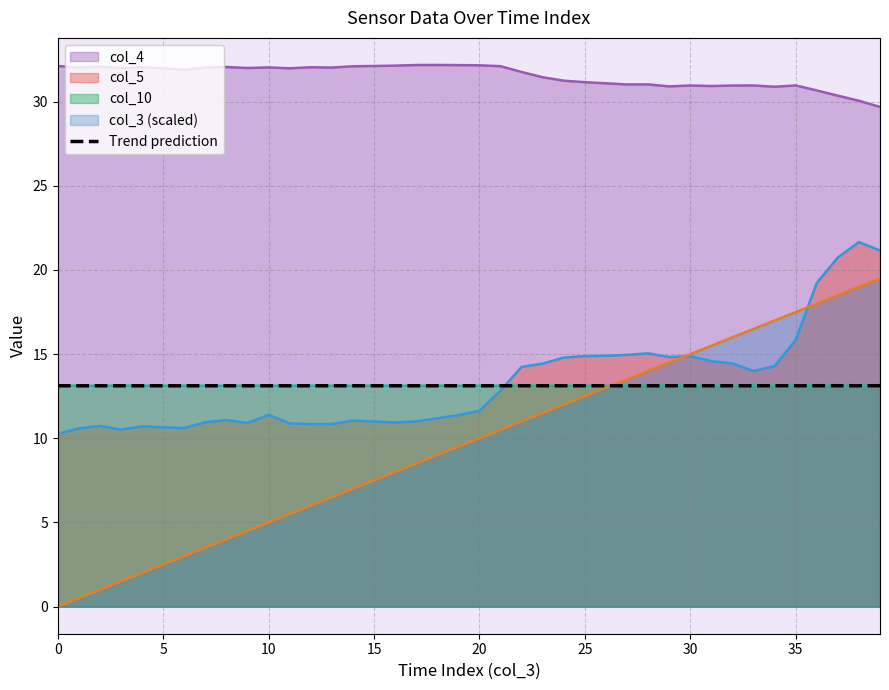

True or false: col_4 and col_5 intersect in this chart.

False